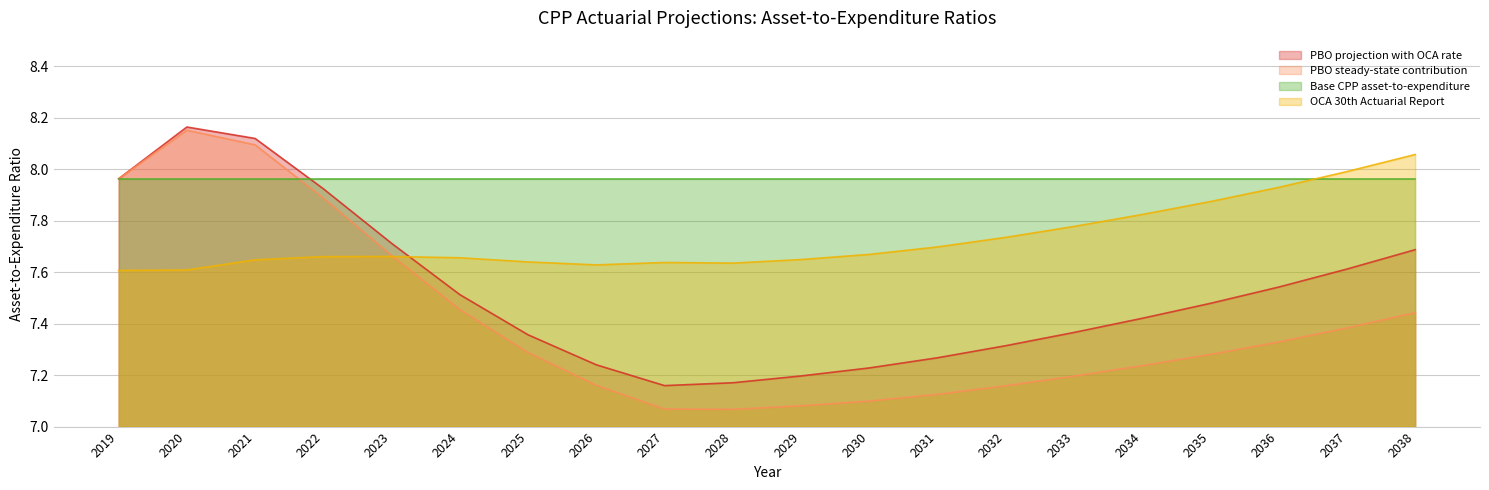

What is the highest value of the OCA 30th Actuarial Report series?

8.1